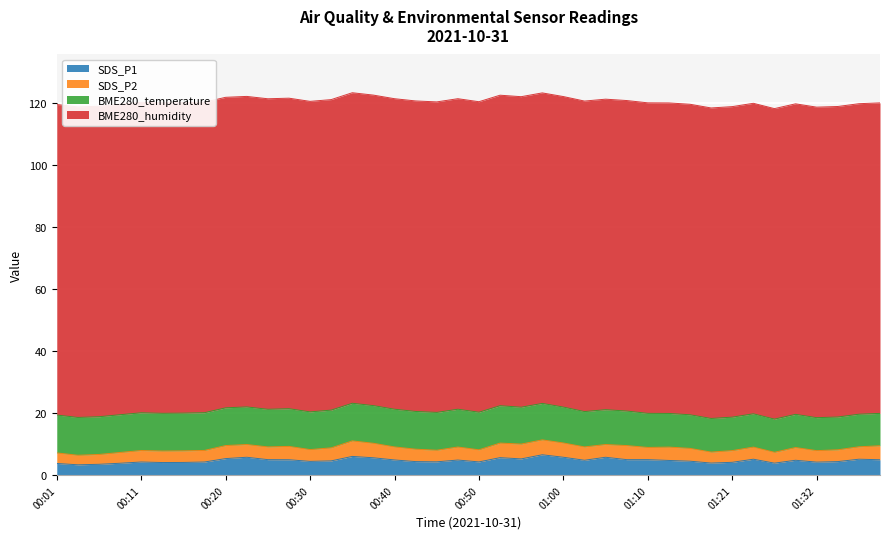

Does the chart display data point markers on the line(s)?

No